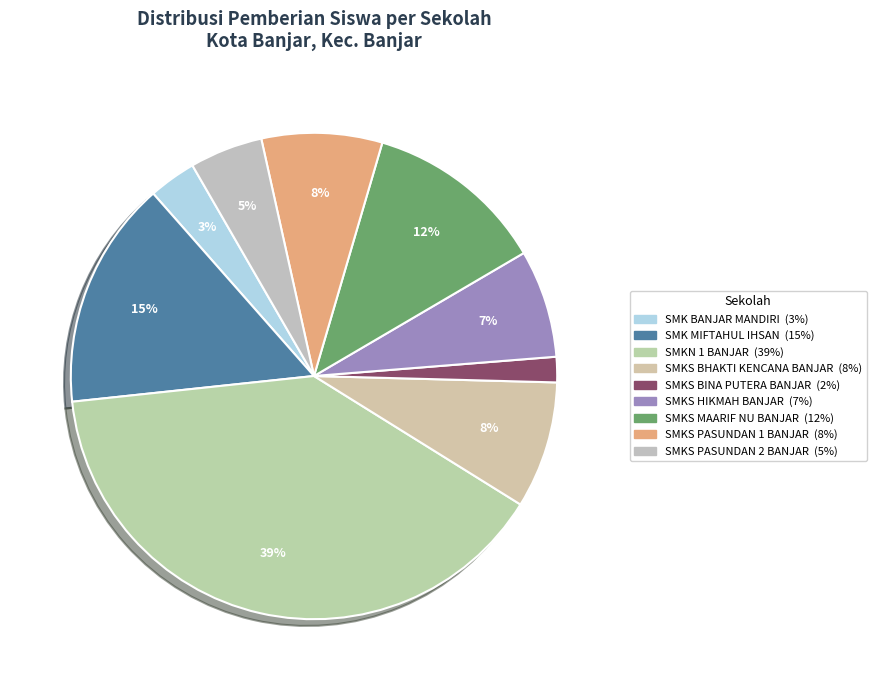

Which has a higher value, SMK MIFTAHUL IHSAN or SMKS MAARIF NU BANJAR?

SMK MIFTAHUL IHSAN